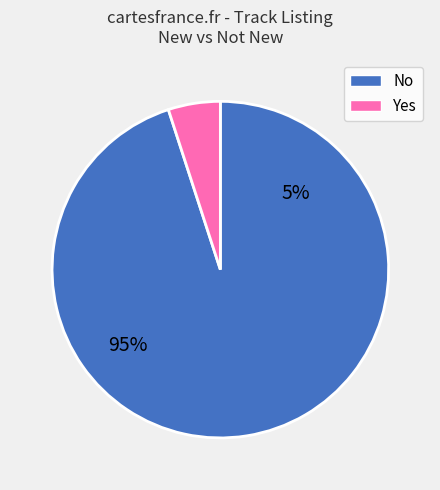

Which category has the smallest portion of the pie?

Yes